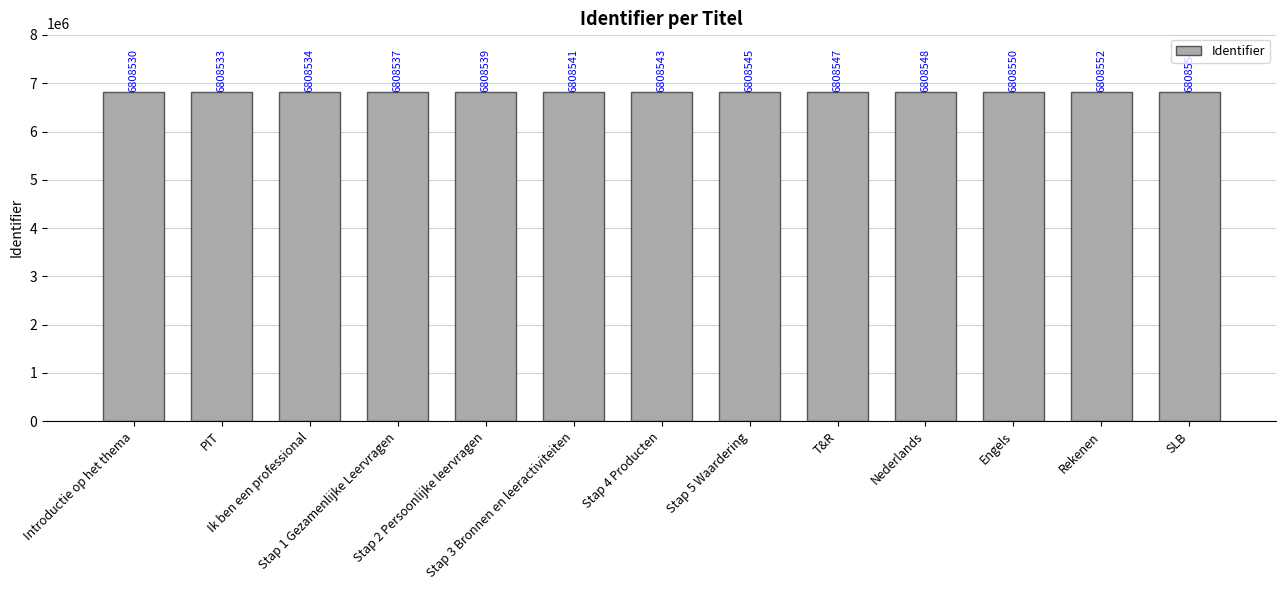

What is the maximum value shown in the chart?

6808554